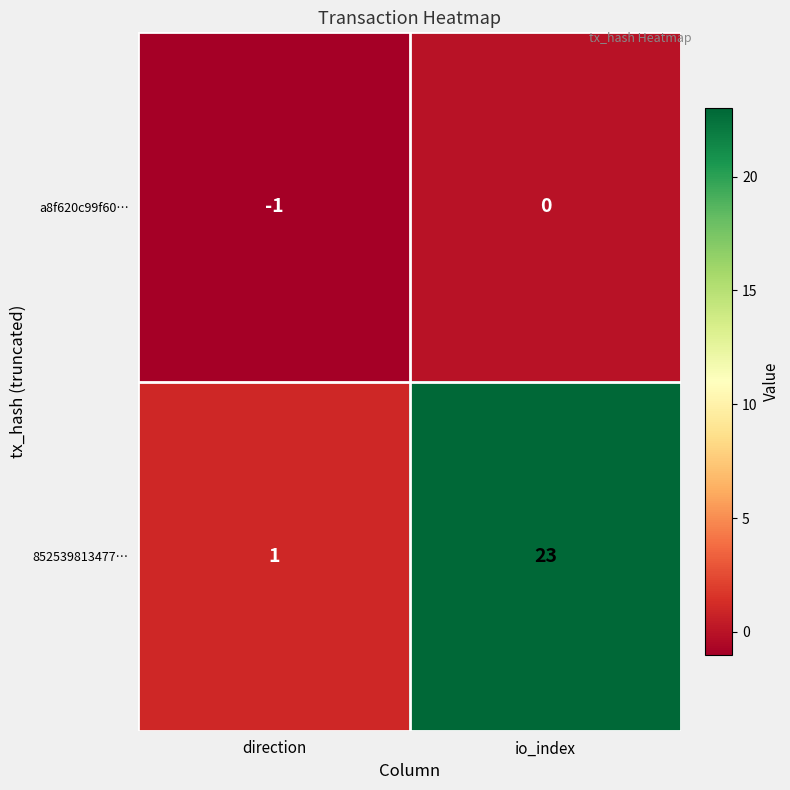

What is the difference between the highest and lowest values at direction?

2